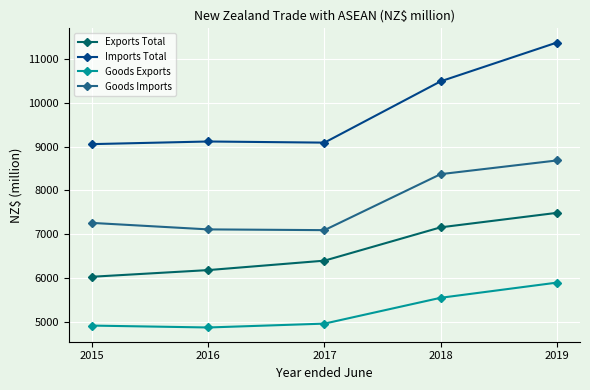

What is the average value of the Imports Total series?

9824